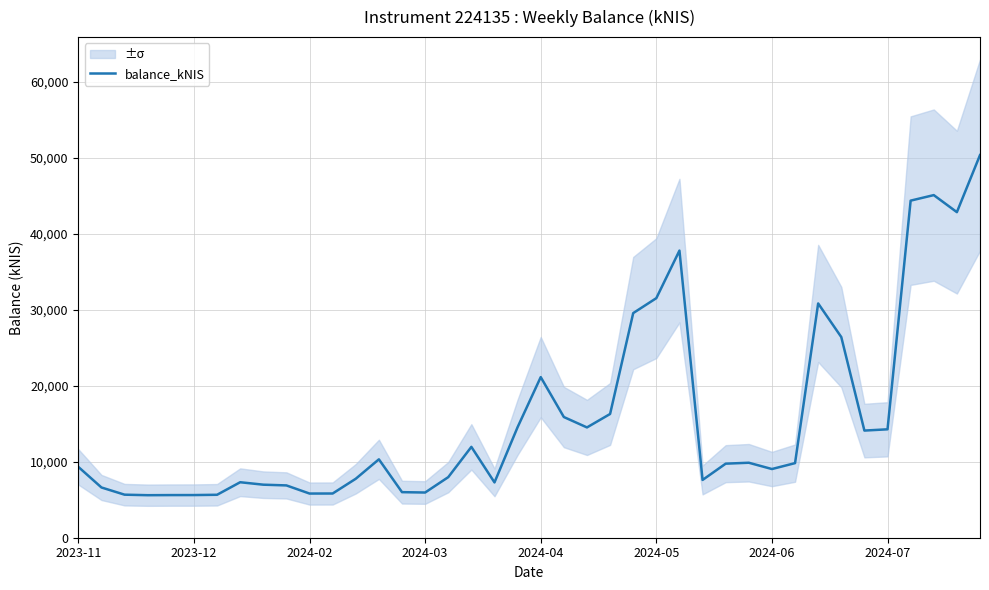

The value of balance_kNIS at 2024-06 is 12627.3. True or false?

False